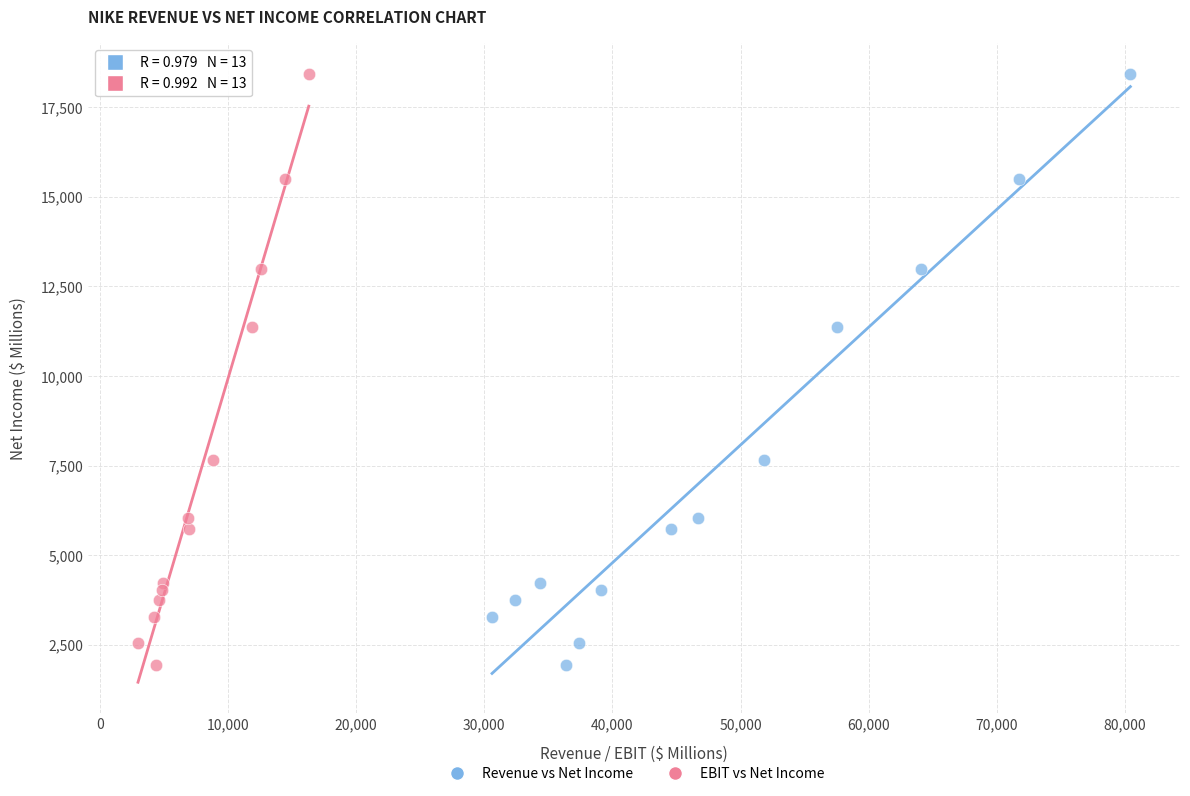

What are all the series names shown in the legend?

Revenue vs Net Income, EBIT vs Net Income